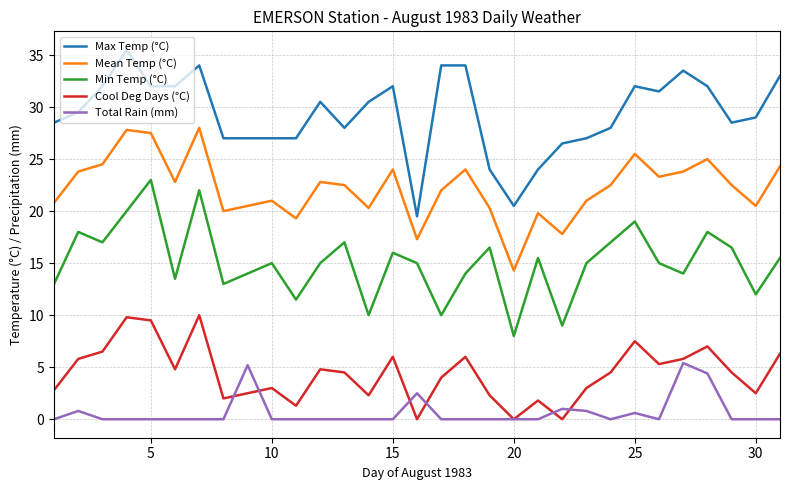

What is the greatest value displayed?

35.5